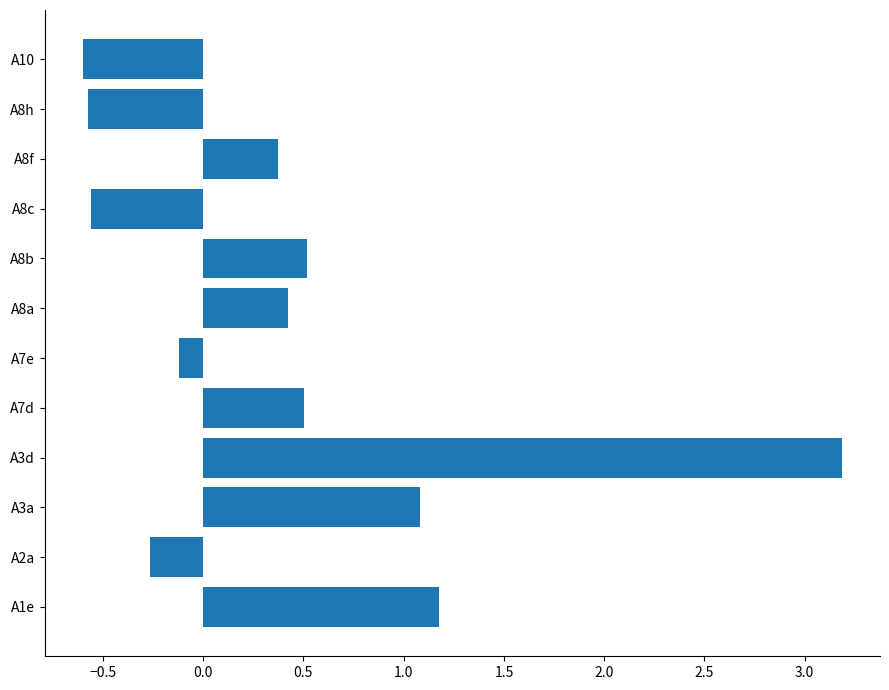

Which has a higher value, A8f or A8c?

A8f